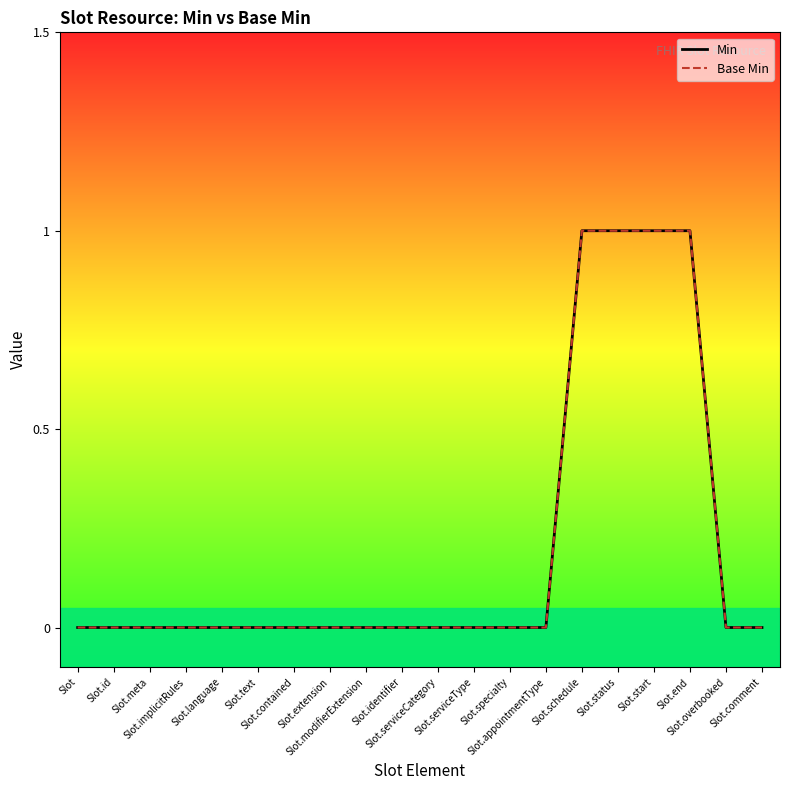

How many lines are shown in the chart?

2